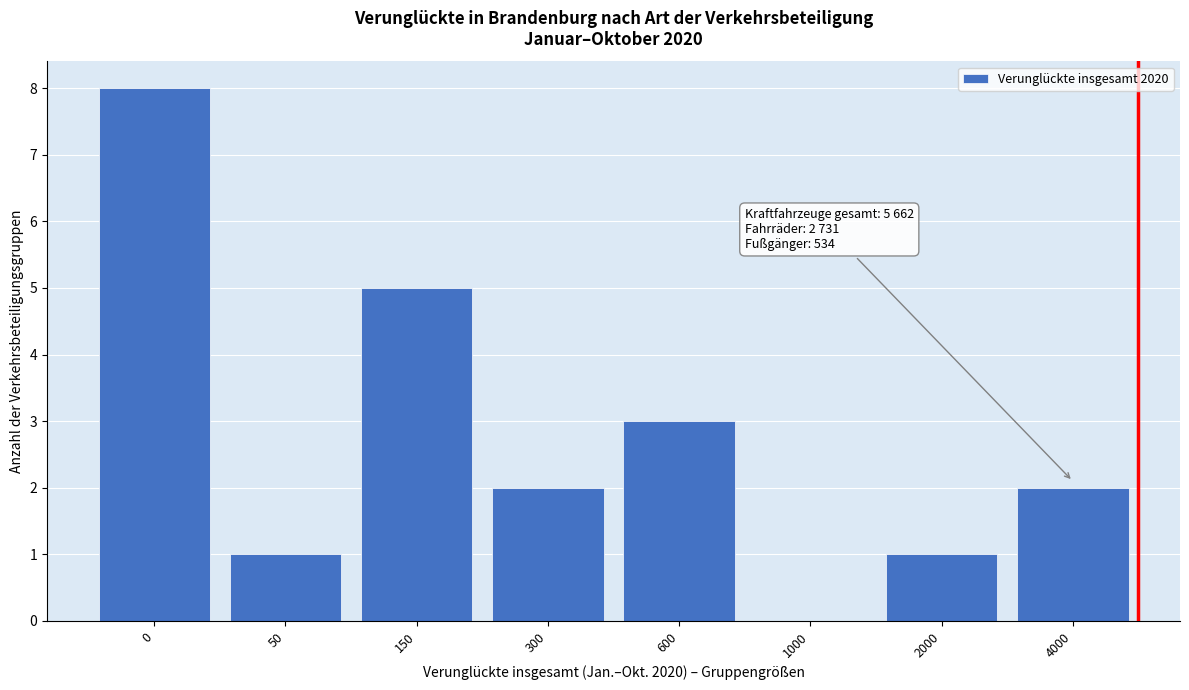

Reading left to right, what are all the values shown in this chart?

0=8	50=1	150=5	300=2	600=3	1000=0	2000=1	4000=2